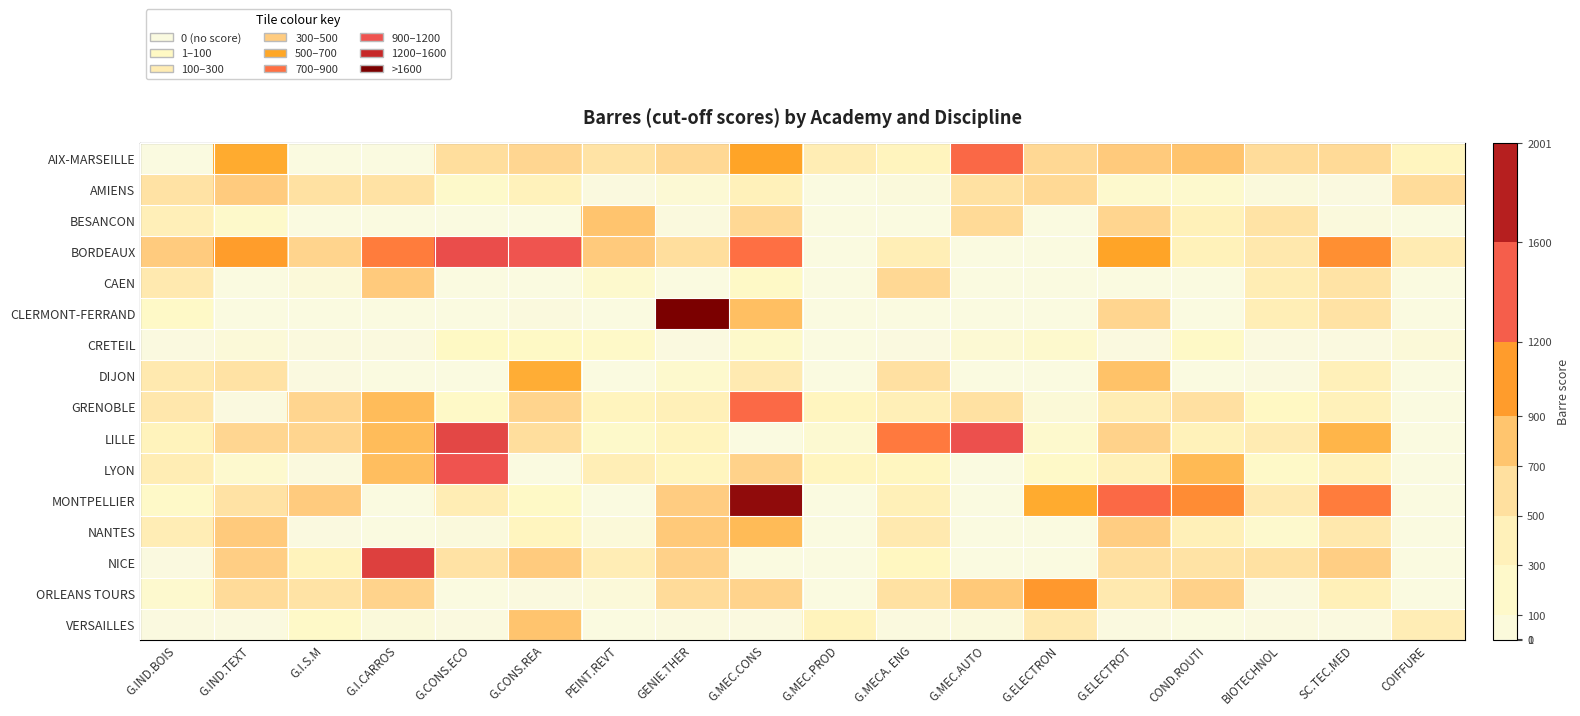

Which label corresponds to the largest value in the chart?

GENIE.THER